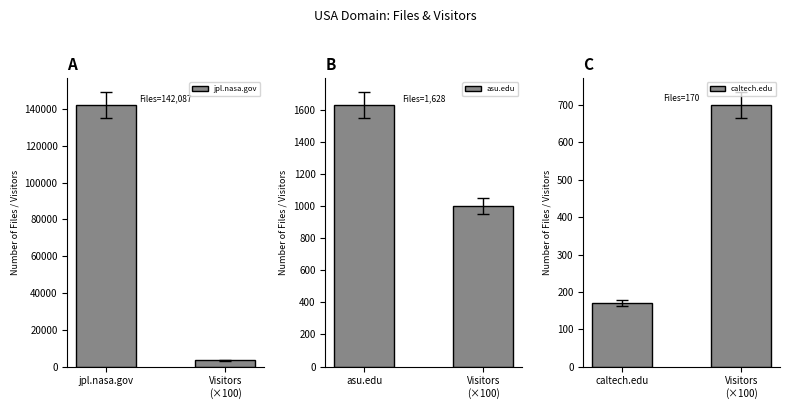

Where is jpl.nasa.gov nearest to the value 72743?

Visitors
(×100)